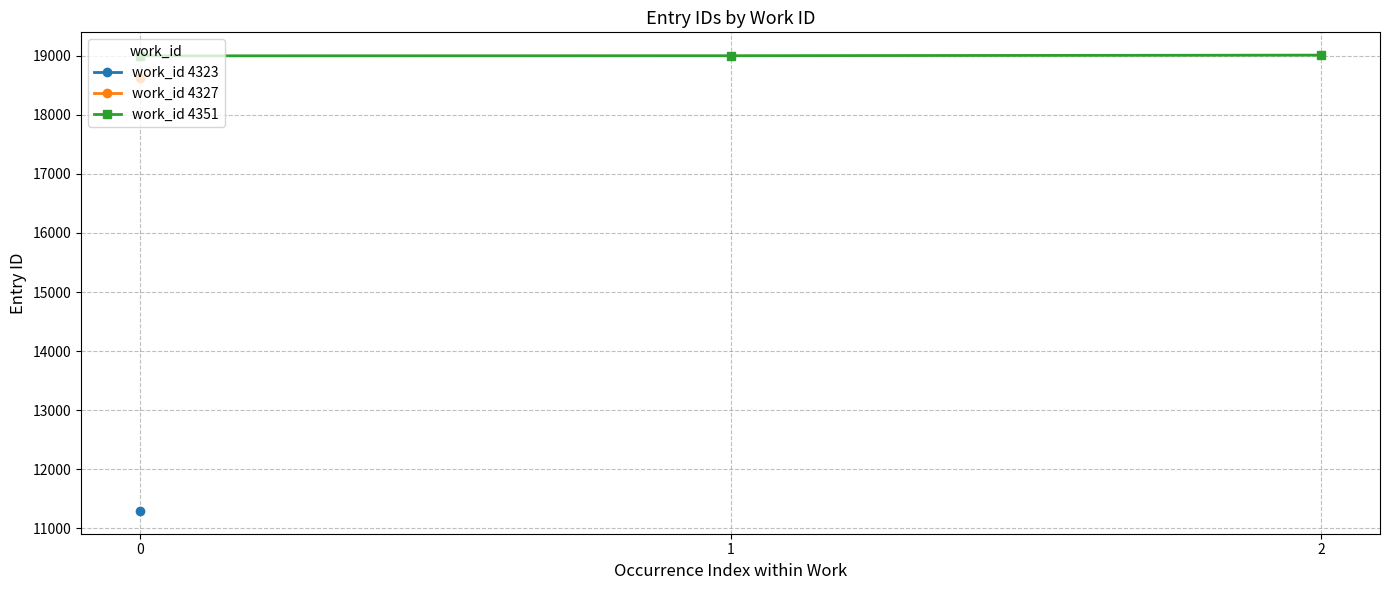

Reading left to right, extract all data points from this chart.

0=19001	1=19003	2=19013